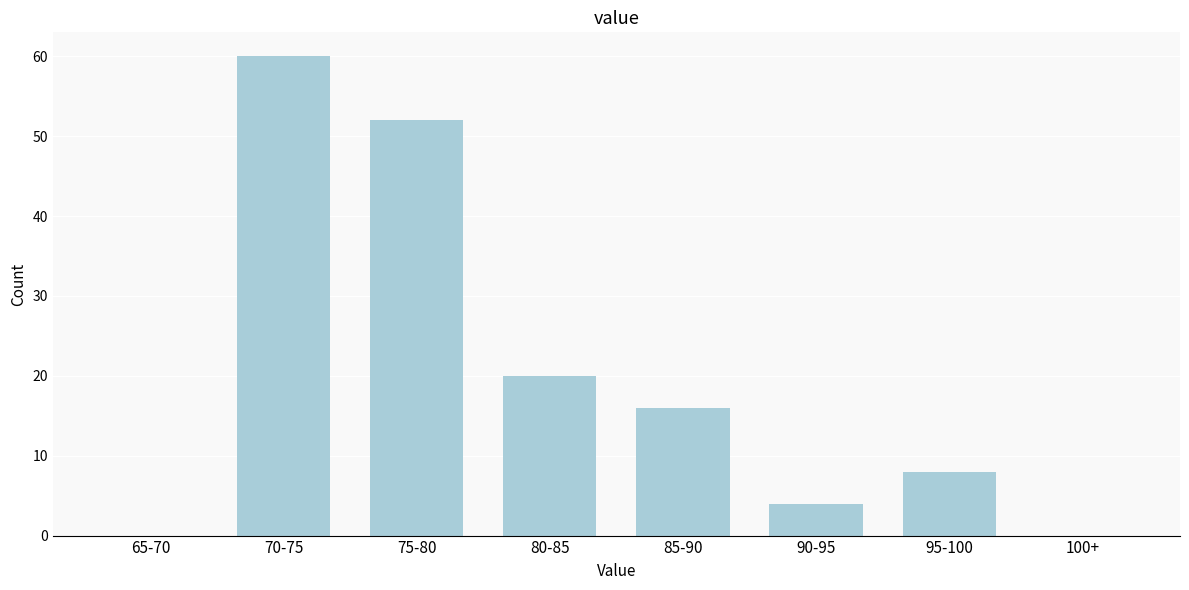

Reading right to left, extract all data points from this chart.

100+=0	95-100=8	90-95=4	85-90=16	80-85=20	75-80=52	70-75=60	65-70=0